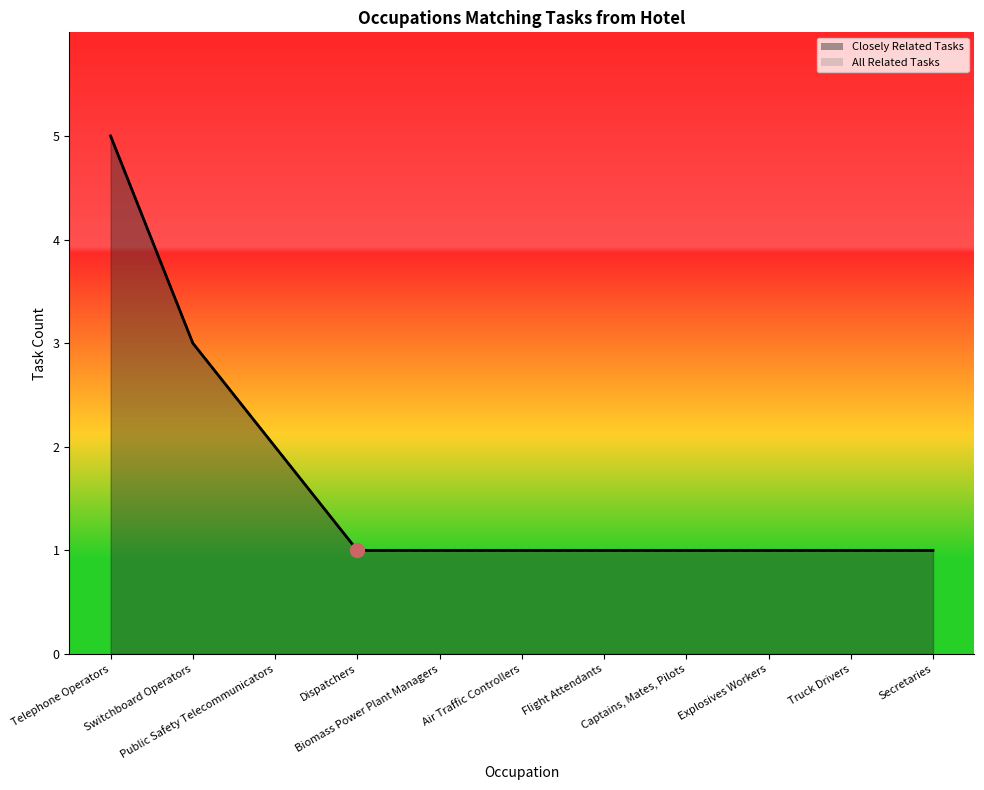

What is the minimum value for All Related Tasks?

1